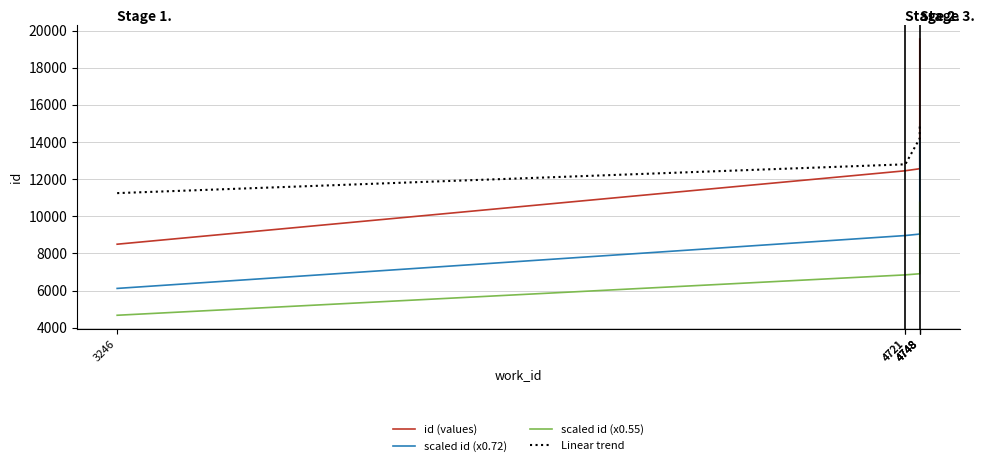

True or false: Linear trend and id (values) cross at least once.

True